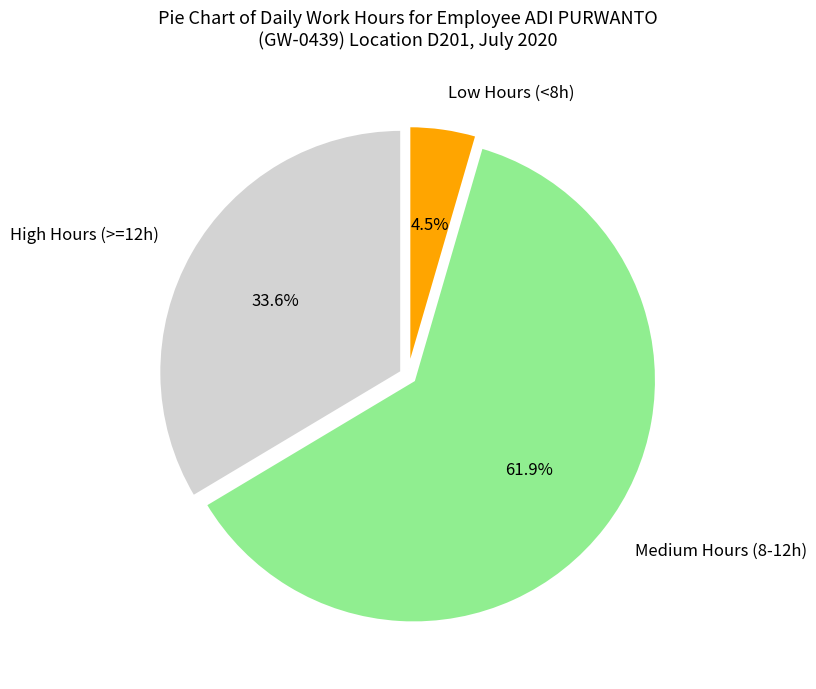

Does any single category account for the majority?

Yes